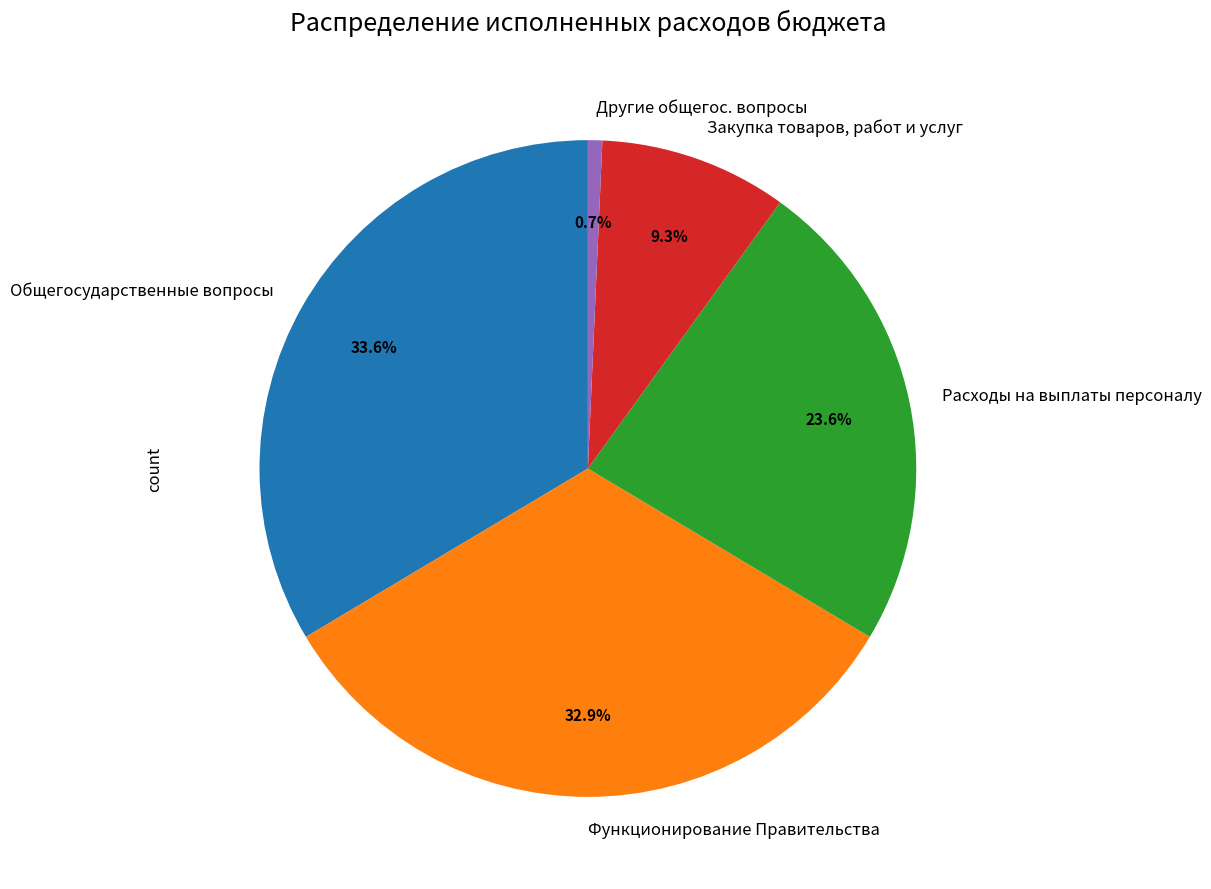

To the nearest percent, what portion does Общегосударственные вопросы represent?

34%